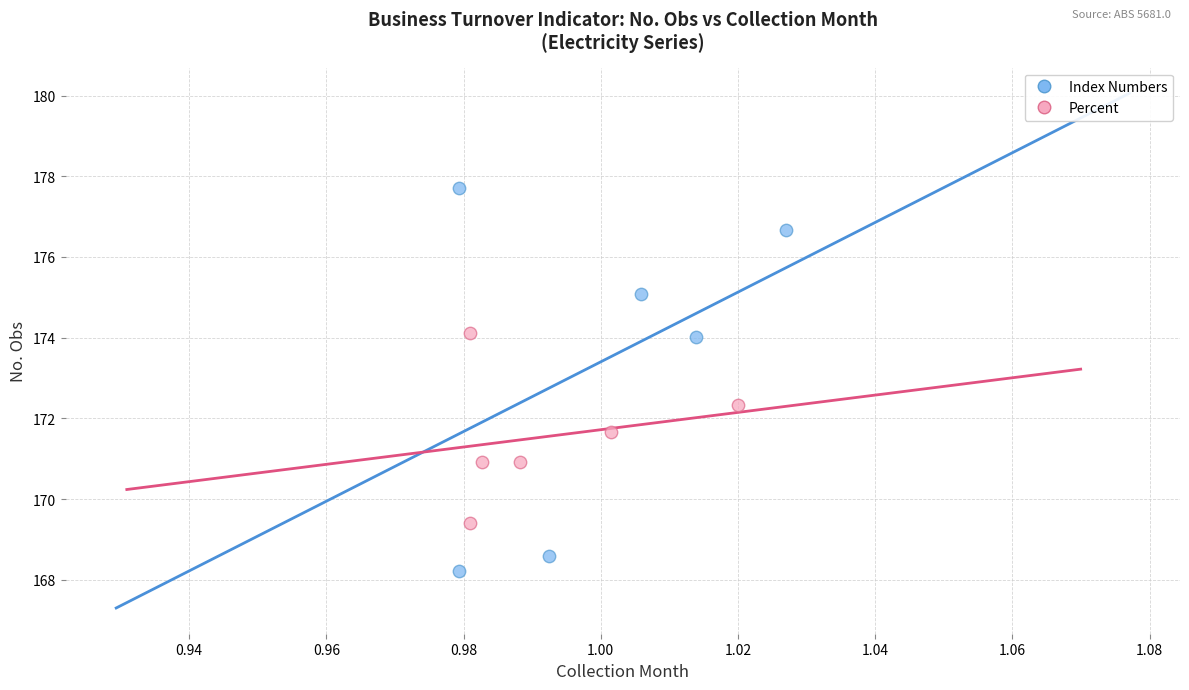

Which series has the widest spread of Y values?

Index Numbers